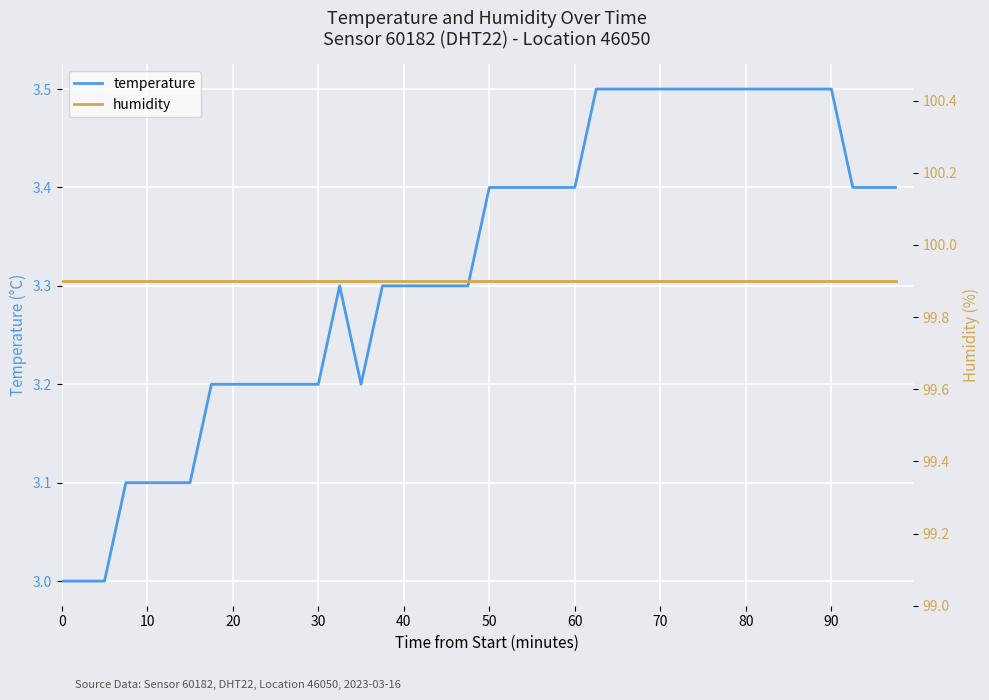

The temperature series shows 3.3 at 40. True or false?

True